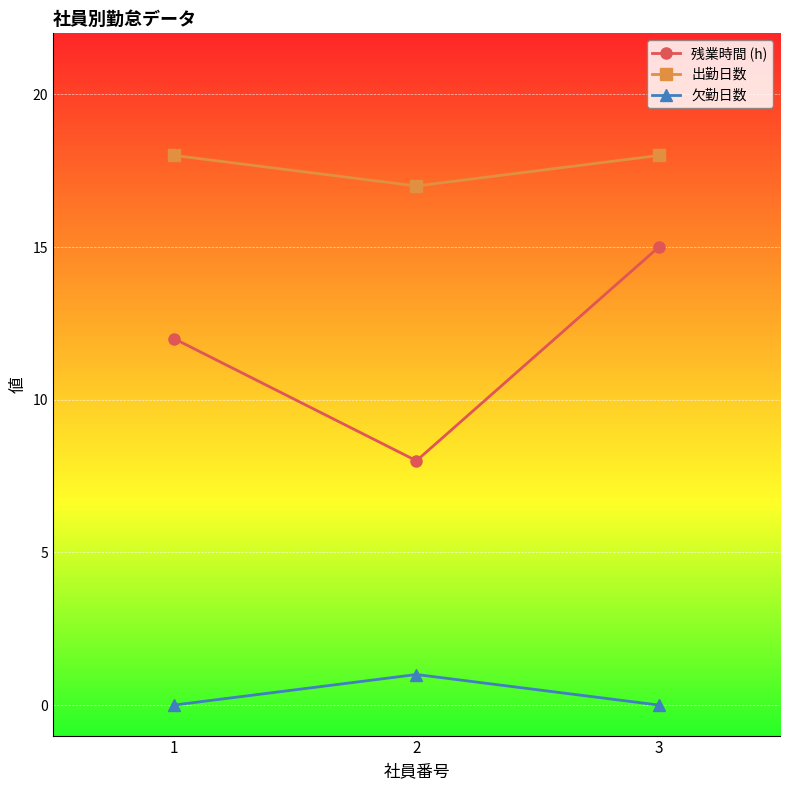

What is the value of the 残業時間 (h) point at the 3rd from the left?

15